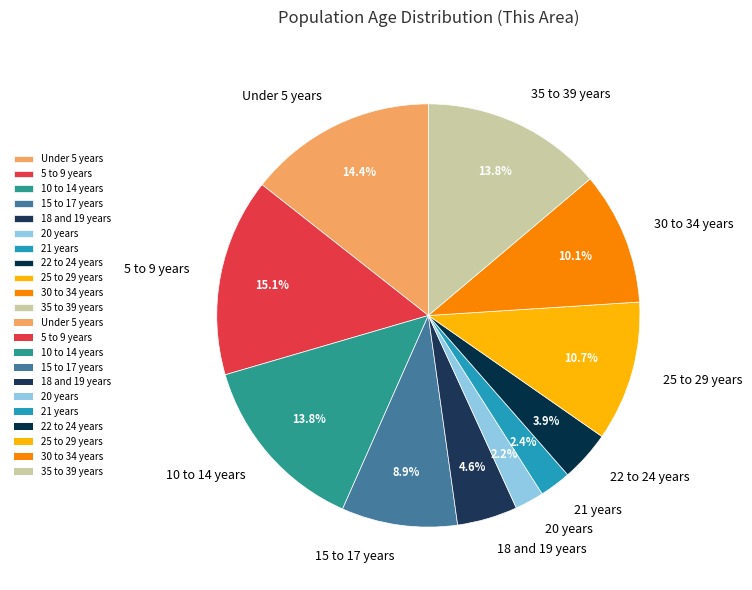

What is the total percentage of 15 to 17 years and 5 to 9 years?

24.0%